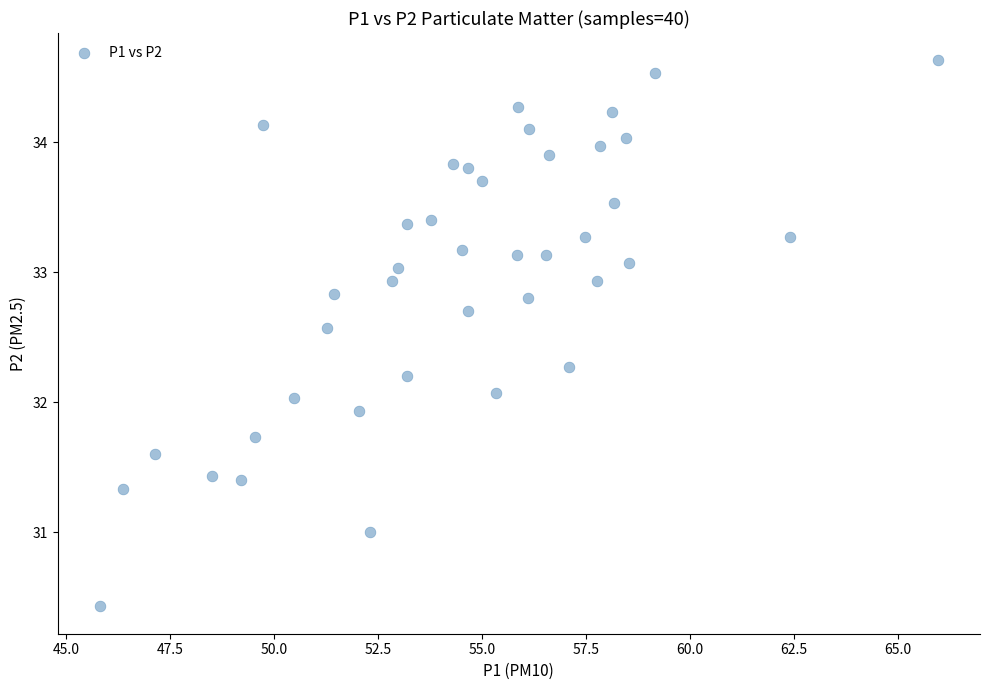

What is the range of X values (max minus min)?

20.2